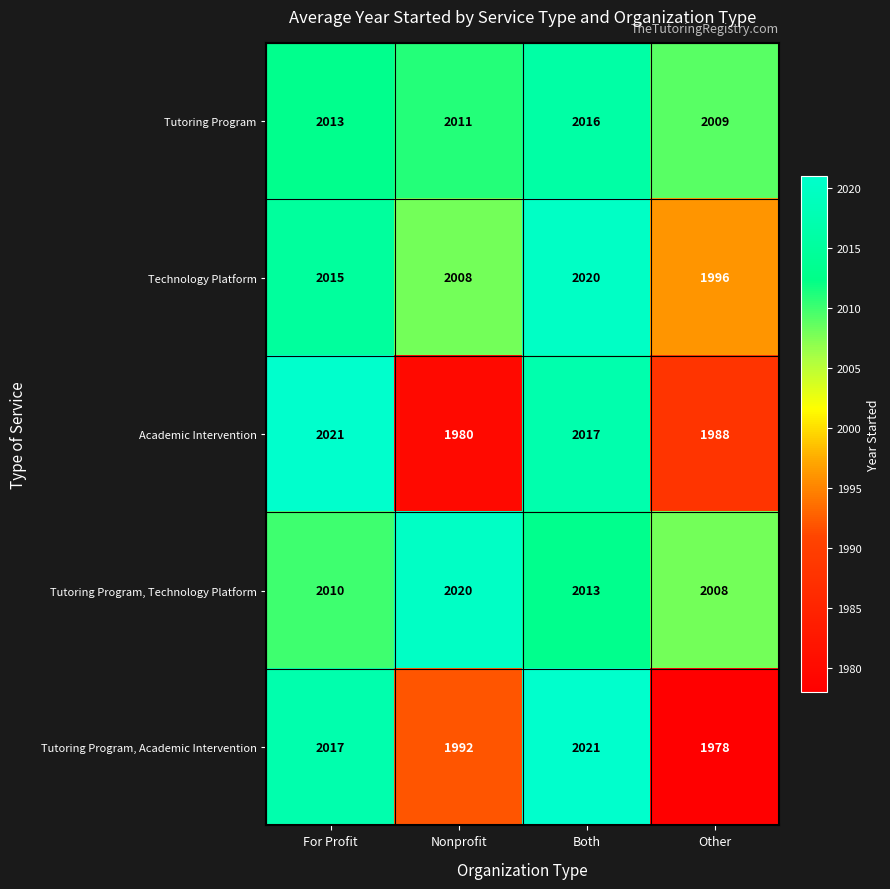

Between For Profit and Other, which series saw the biggest shift?

Tutoring Program, Academic Intervention